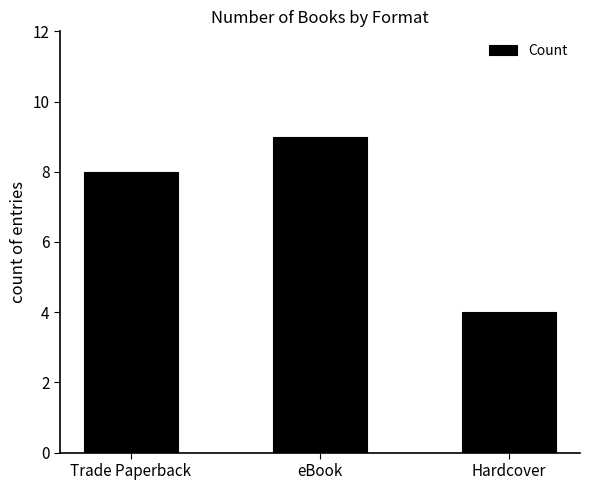

Which category has the lowest value across all series?

Hardcover